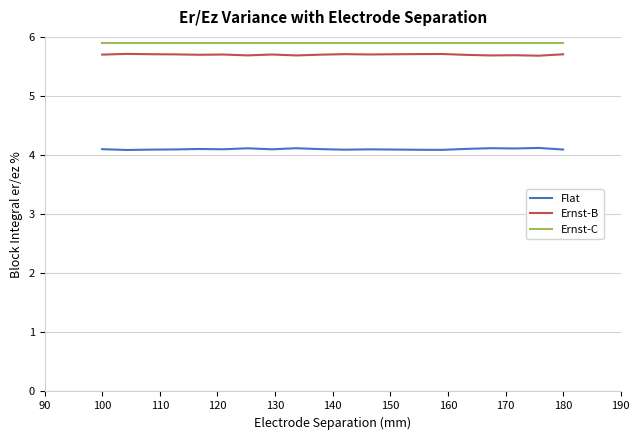

At how many categories does at least one series exceed 5?

20